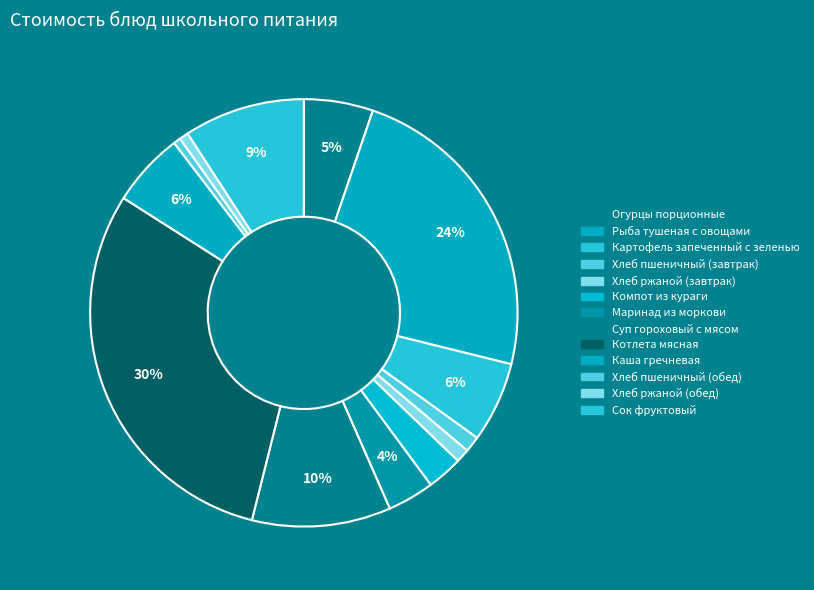

Does any single category account for the majority?

No